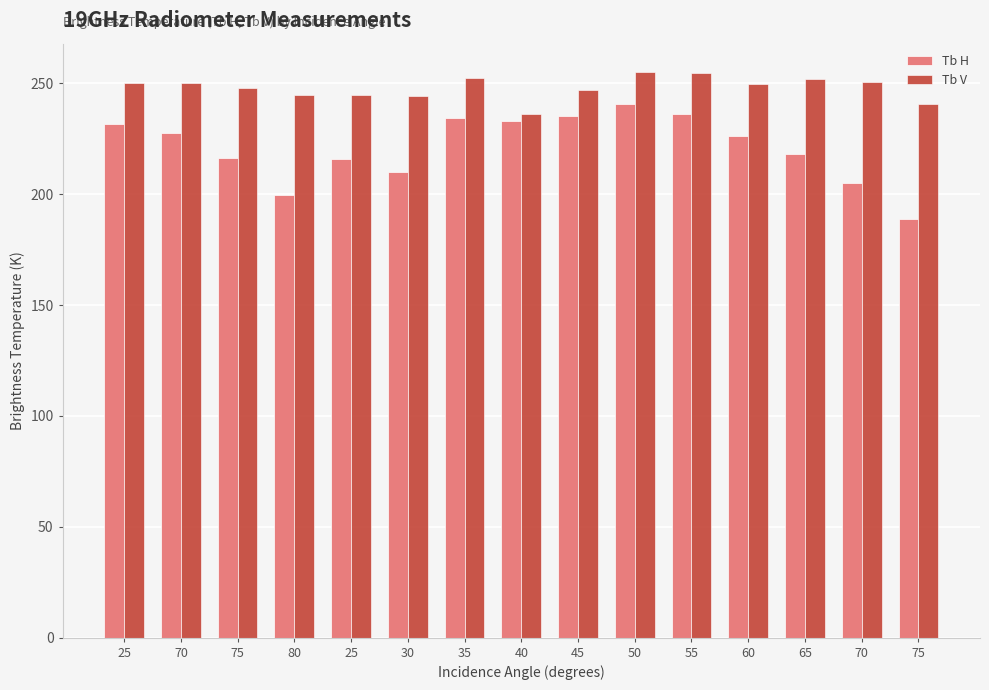

What is the total value across all series at 80?

444.8